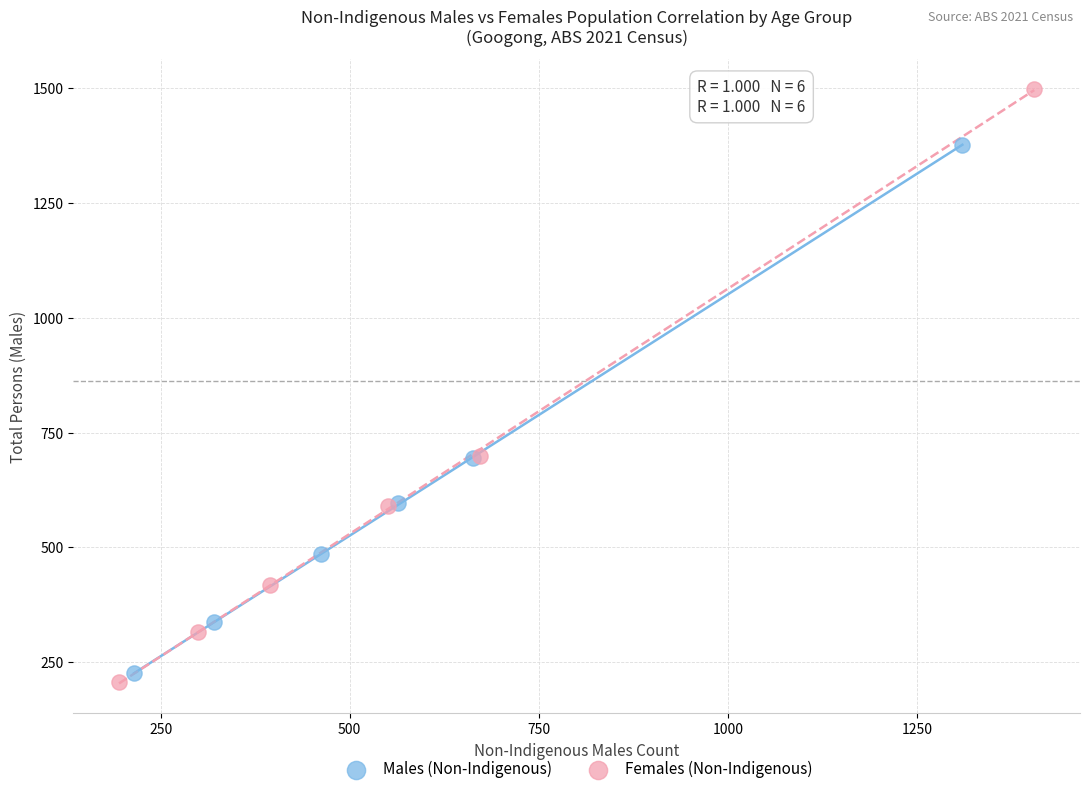

Which series has the largest Y range (max minus min)?

Females (Non-Indigenous)